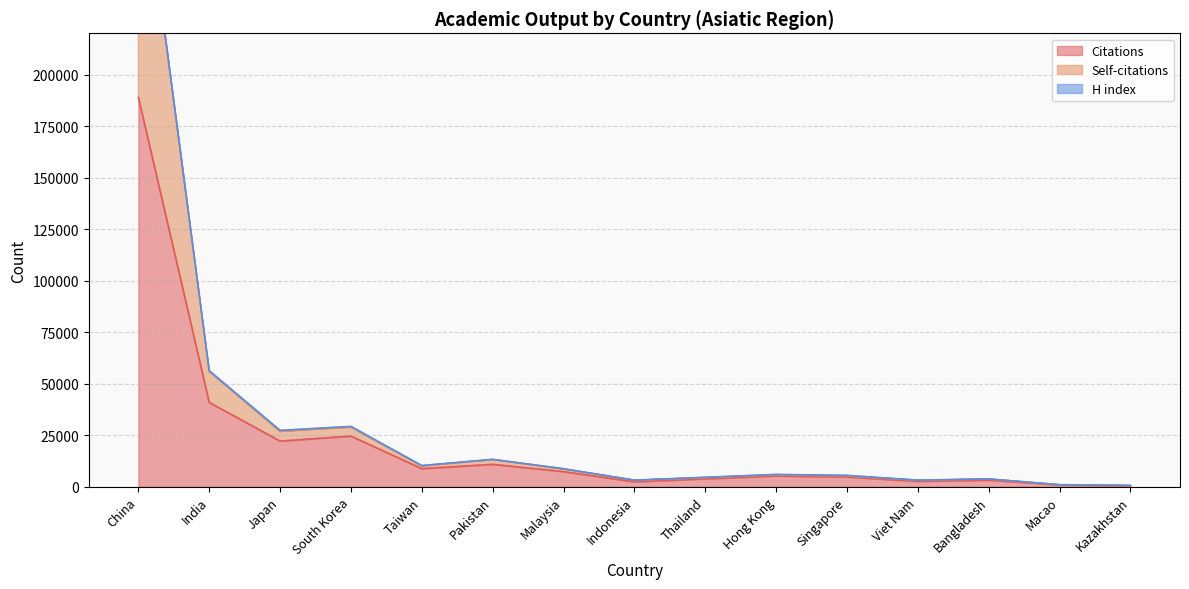

How many values in the Citations series exceed 5218?

7